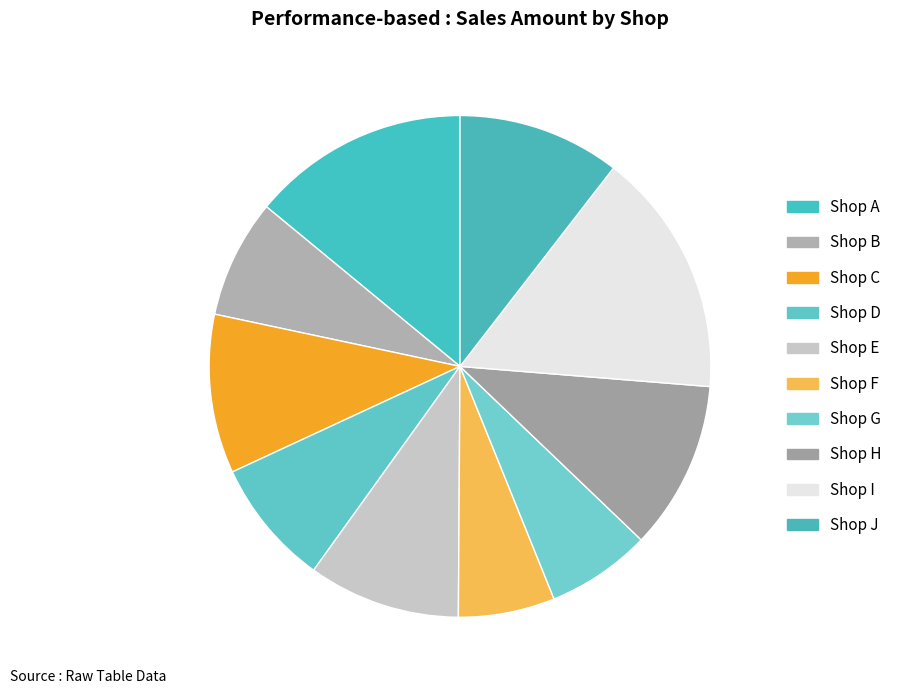

What percentage is the Shop C slice, to the nearest percent?

10%